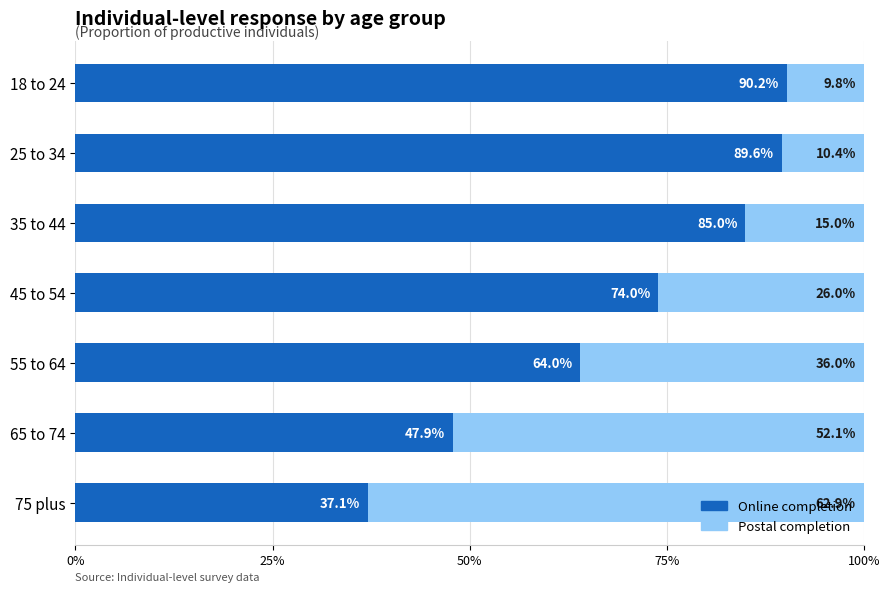

Which series has the largest range (max minus min)?

Postal completion